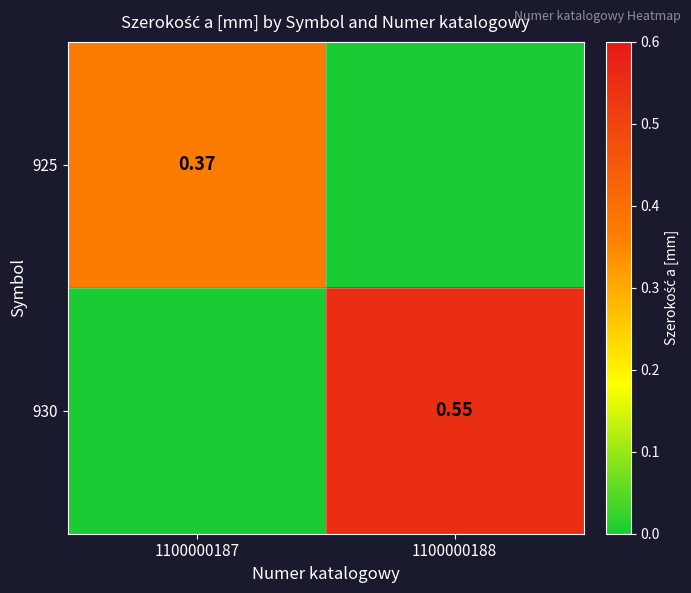

What is the sum of the 925 values at 1100000187 and 1100000188?

0.4